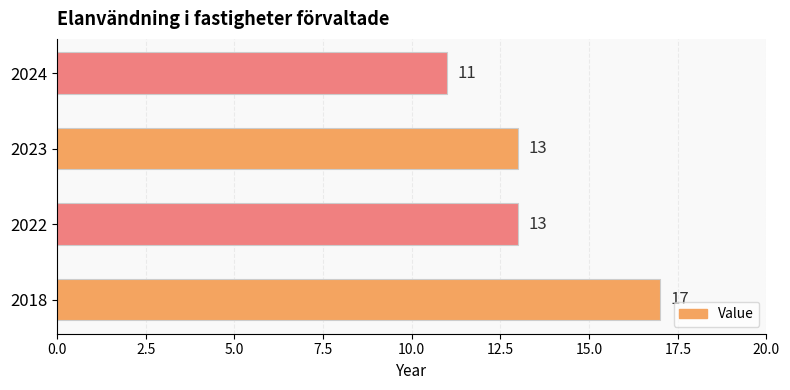

The chart shows a value of 11 at 2024. True or false?

True